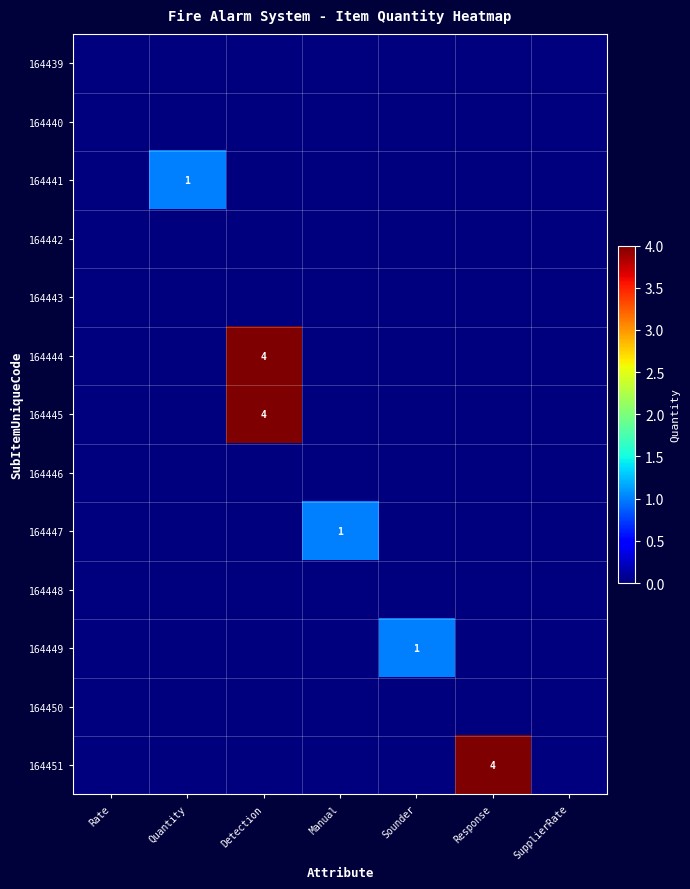

What is the greatest value displayed?

4